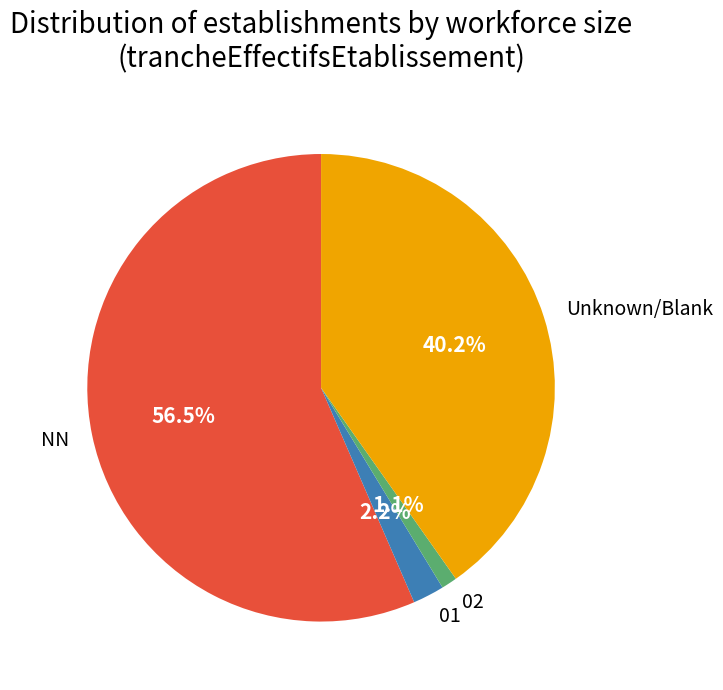

To the nearest percent, what is the combined percentage of 01 and 02?

3%